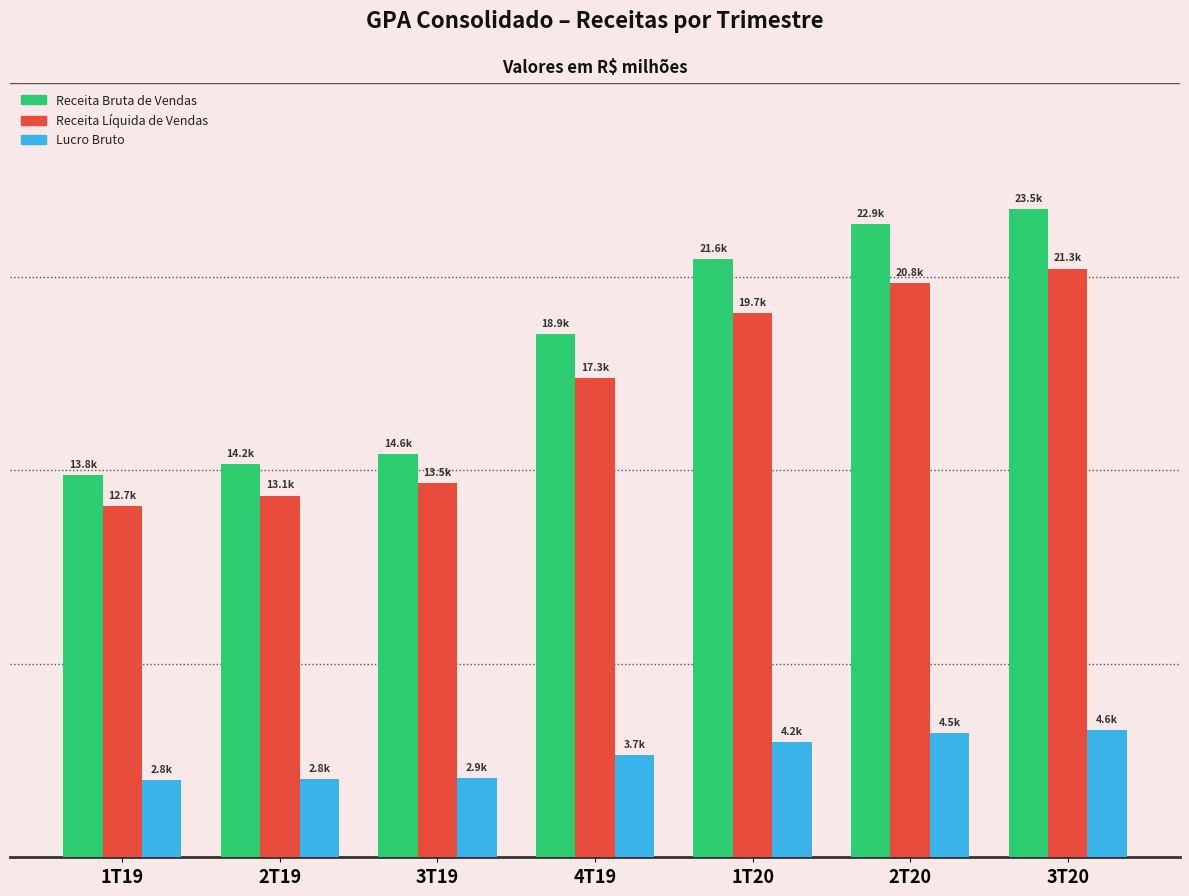

What are all the series names shown in the legend?

Receita Bruta de Vendas, Receita Líquida de Vendas, Lucro Bruto